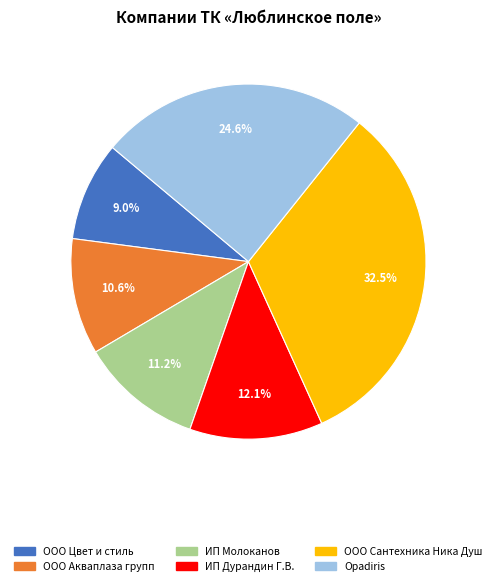

Do ООО Акваплаза групп and ООО Сантехника Ника Душ together represent more than half of the pie?

No